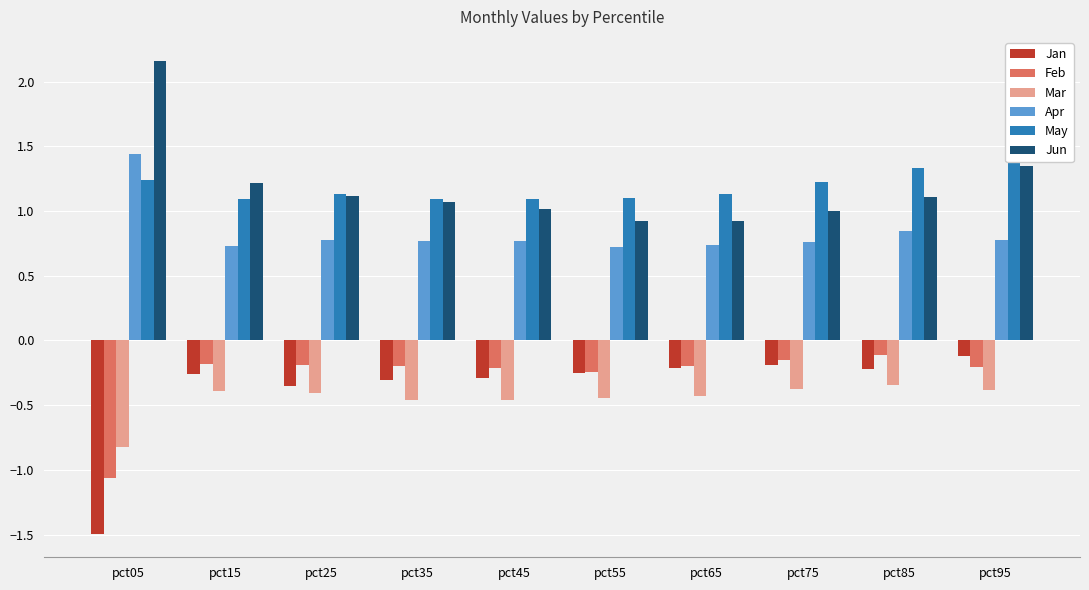

The value of Jun at pct95 is 1.3. True or false?

True